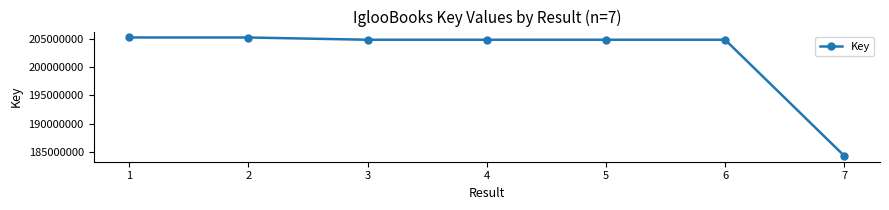

What is the difference between the maximum and minimum values?

20870074